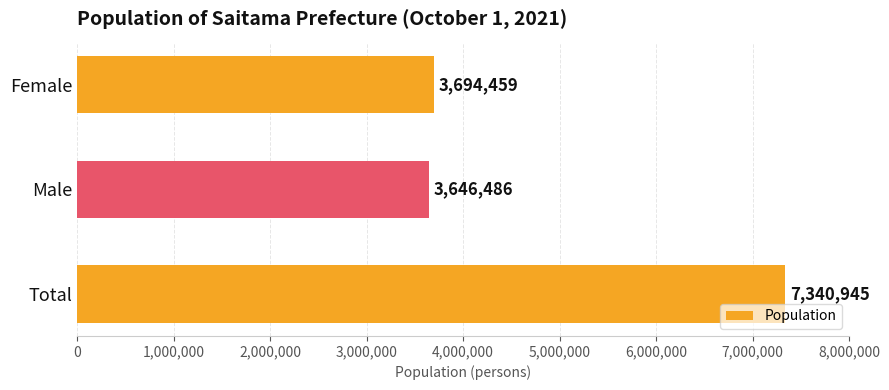

How many data points does each series have?

3